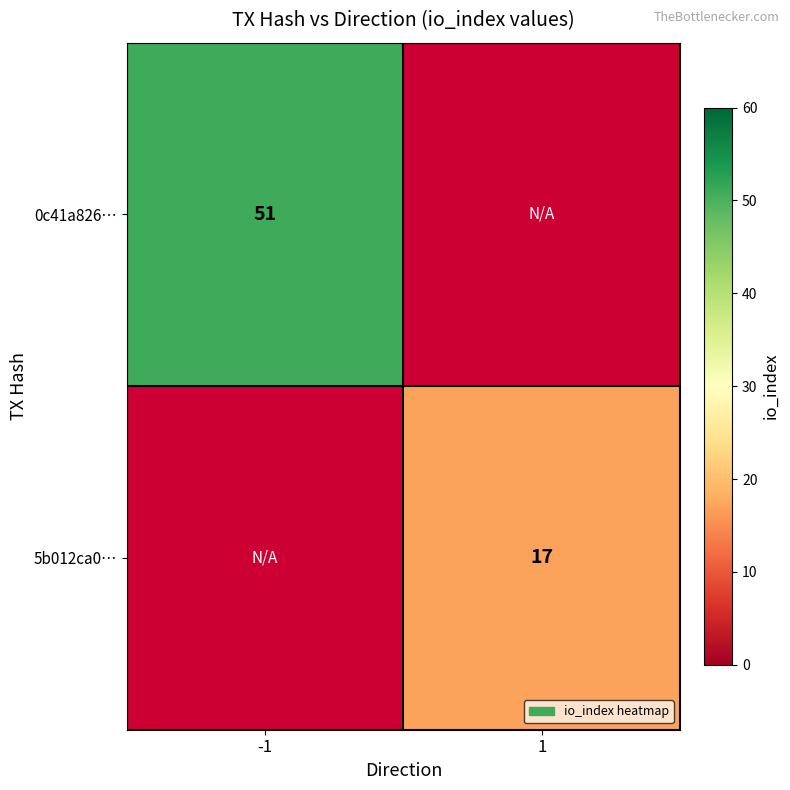

True or false: 5b012ca0… has a value of 4.2 at 1.

False